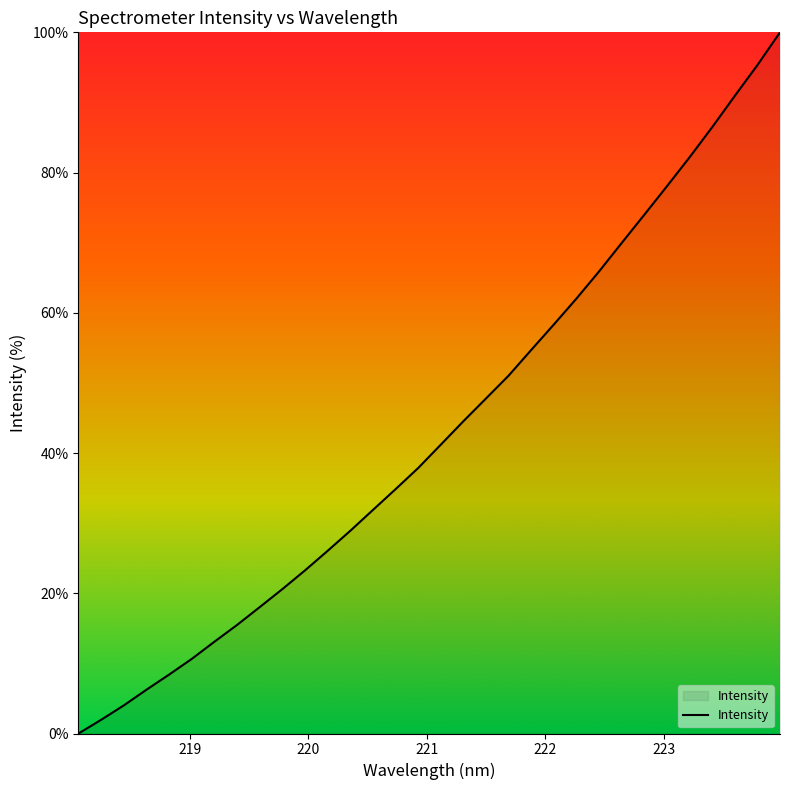

What is the difference between the maximum and minimum values?

100.0